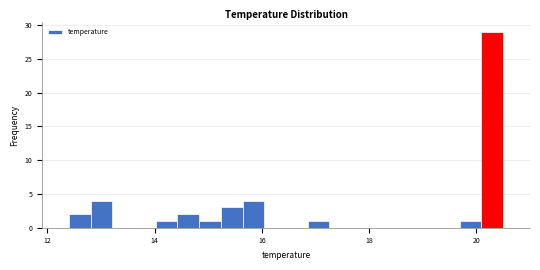

Read against the x-axis, roughly where is the centre of the tallest bar?

20.2